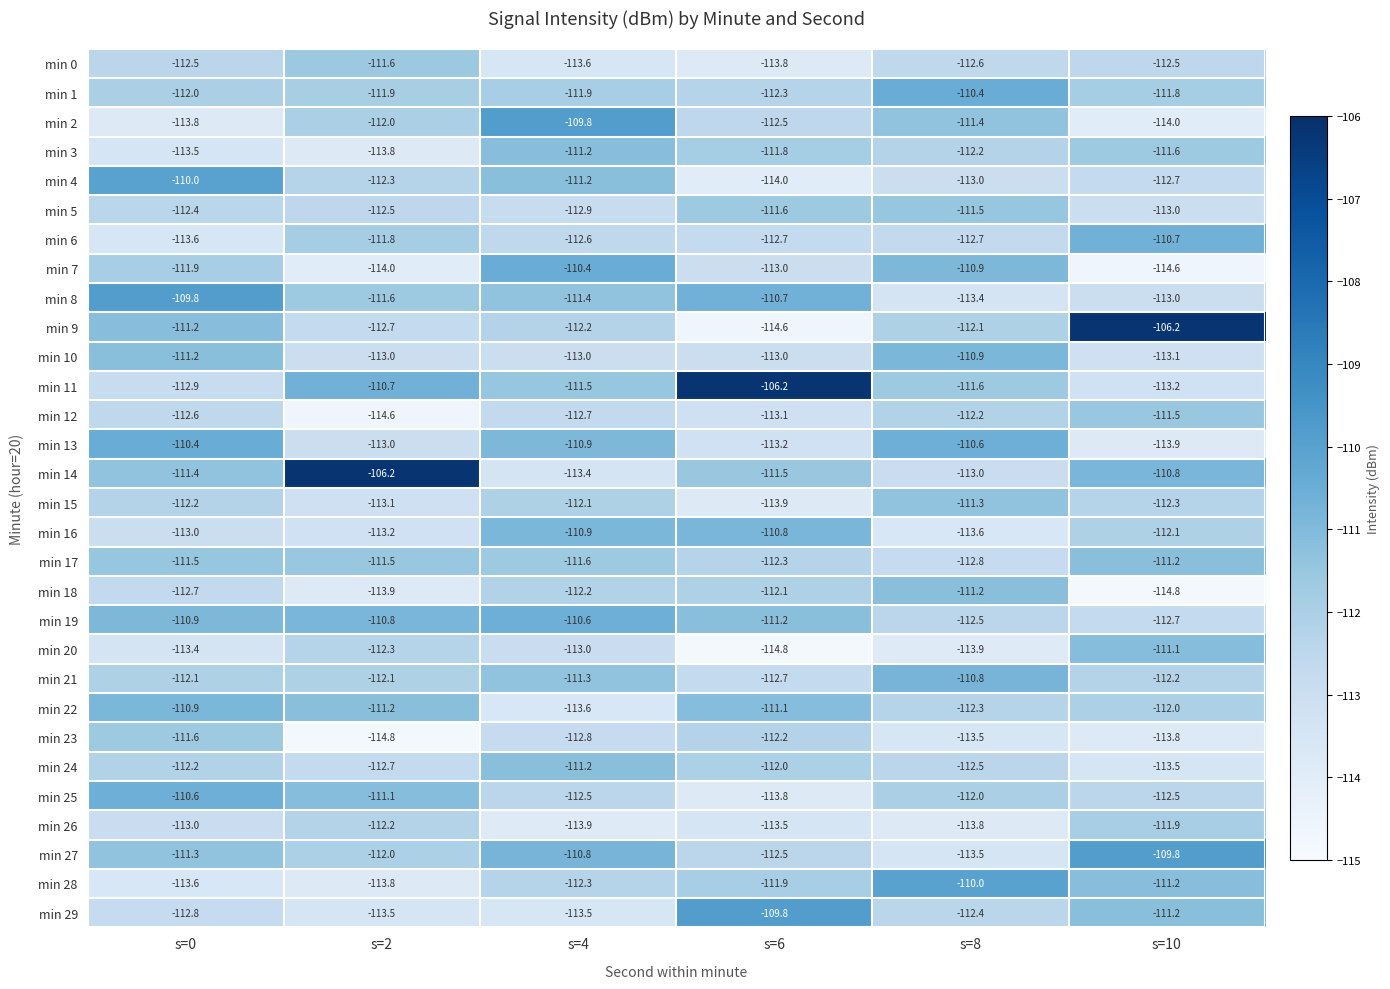

What is the difference between the min 24 values at s=8 and s=6?

0.5